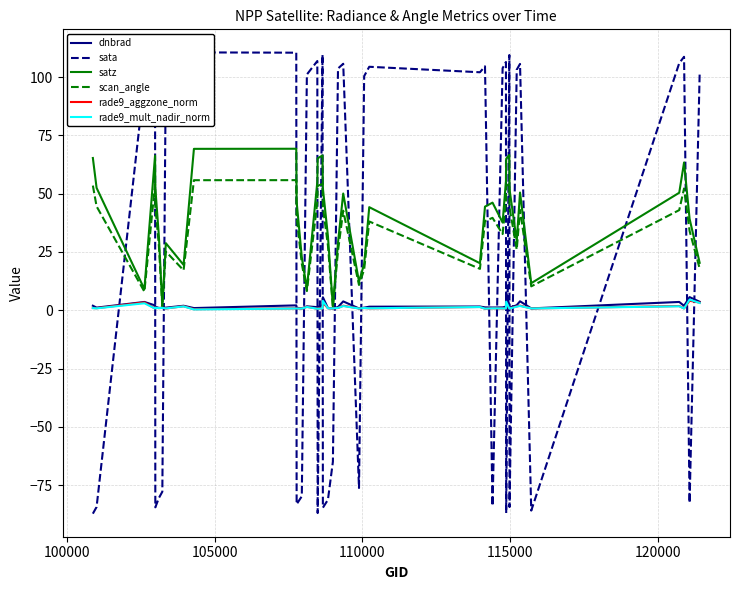

How many values in the dnbrad series exceed 1?

33